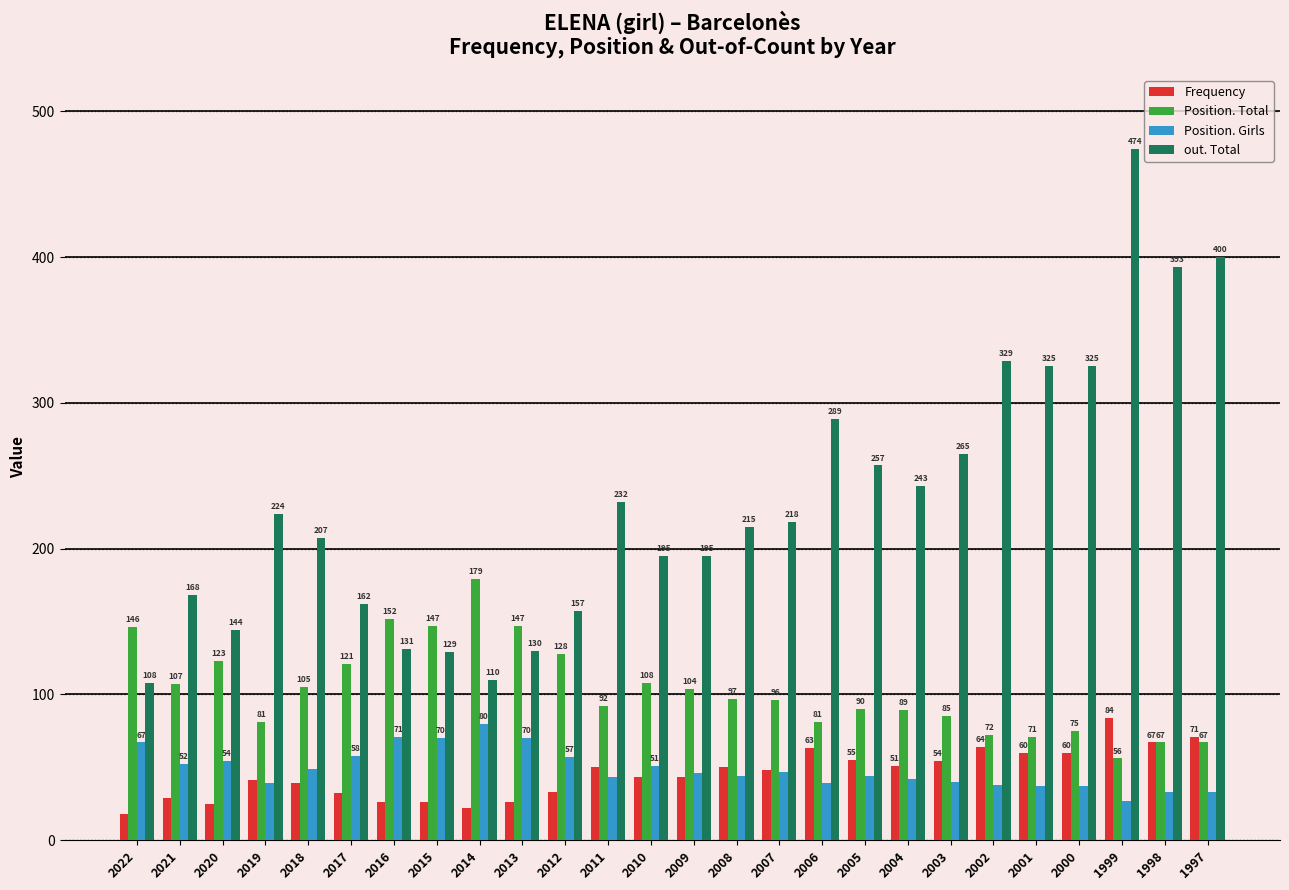

What is the difference between the Position. Total values at 2022 and 2006?

65